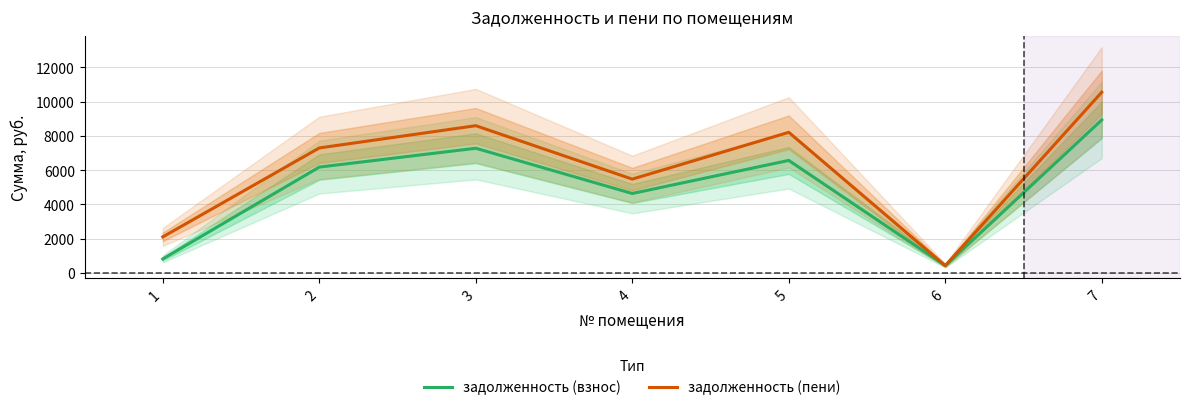

Where is задолженность (пени) nearest to the value 5488?

4